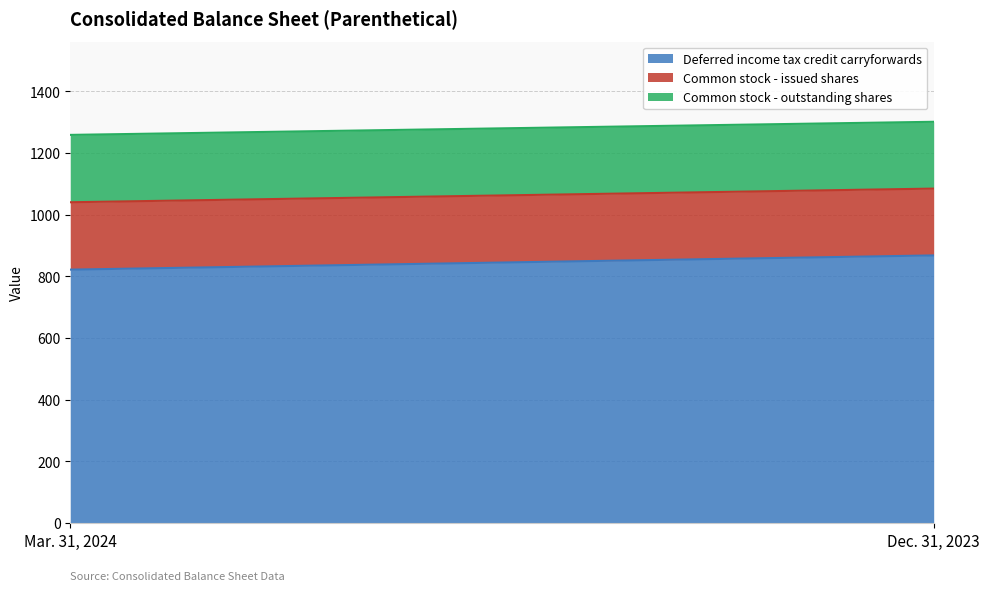

How many lines are shown in the chart?

3